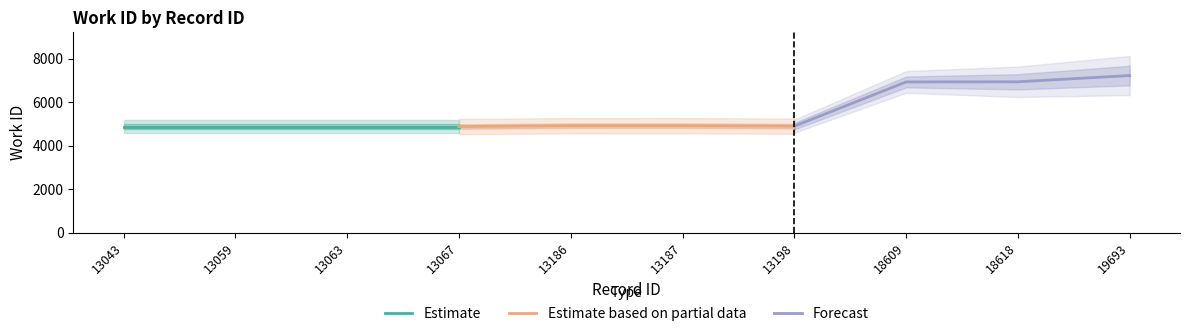

Which series has the largest total across all categories?

Forecast